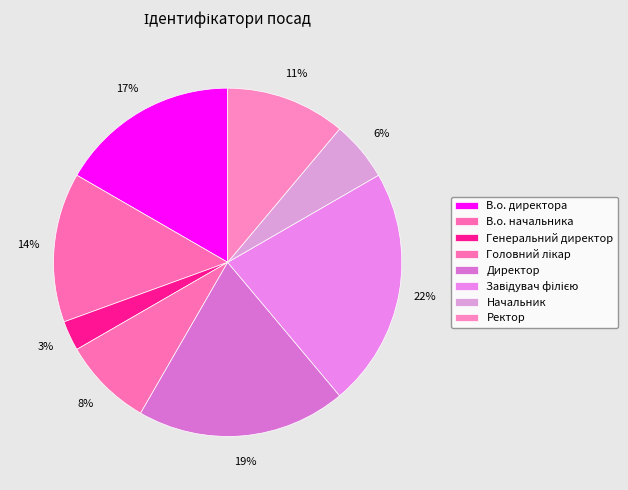

Between Начальник and Директор, which is larger?

Директор